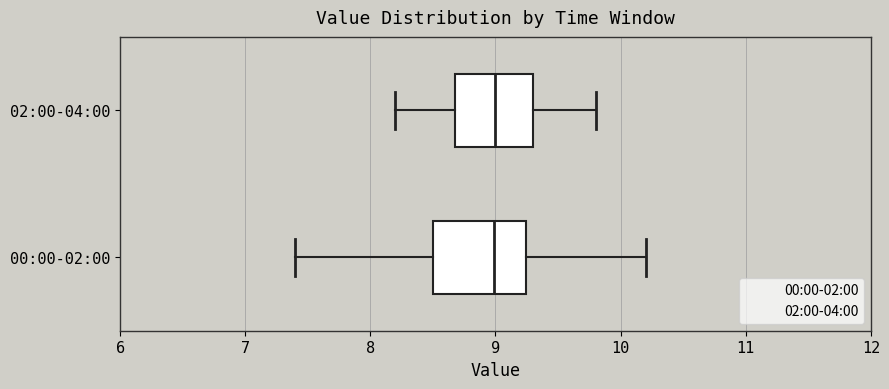

Reading bottom to top, transcribe this box plot: for each box, give where its median line is, the range the box spans, and where its two whiskers end, as read against the x-axis. The values are not printed on the chart, so give them approximately, as read against the axis.

00:00-02:00: median 9.0, box 8.5 to 9.2, whiskers 7.4 to 10.2
02:00-04:00: median 9.0, box 8.7 to 9.3, whiskers 8.2 to 9.8